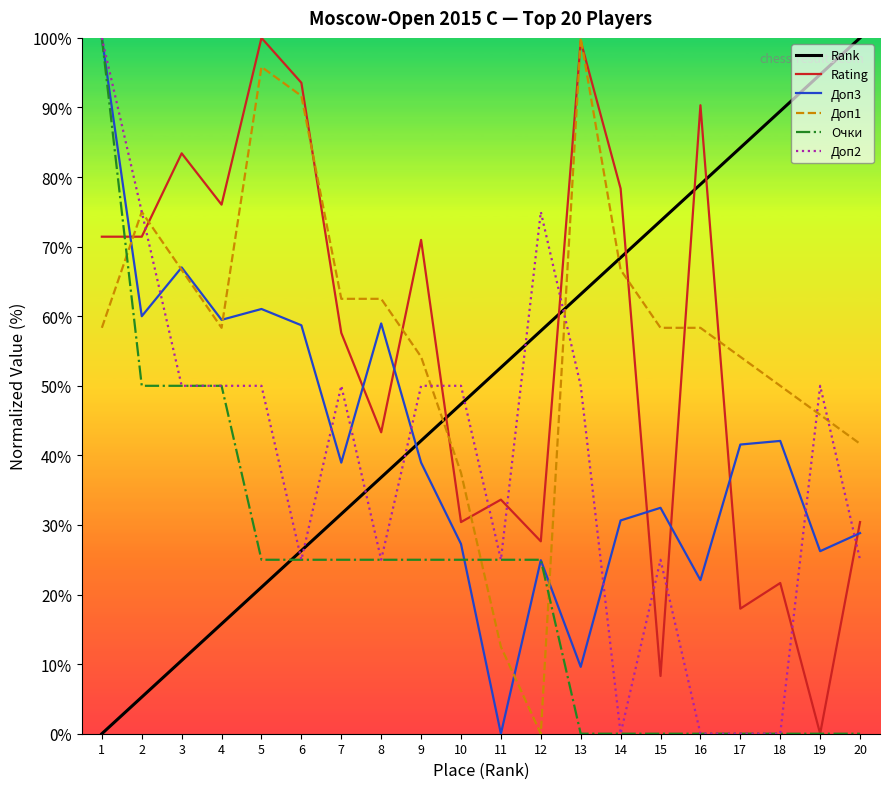

Which category has the highest value in the Доп1 series?

13